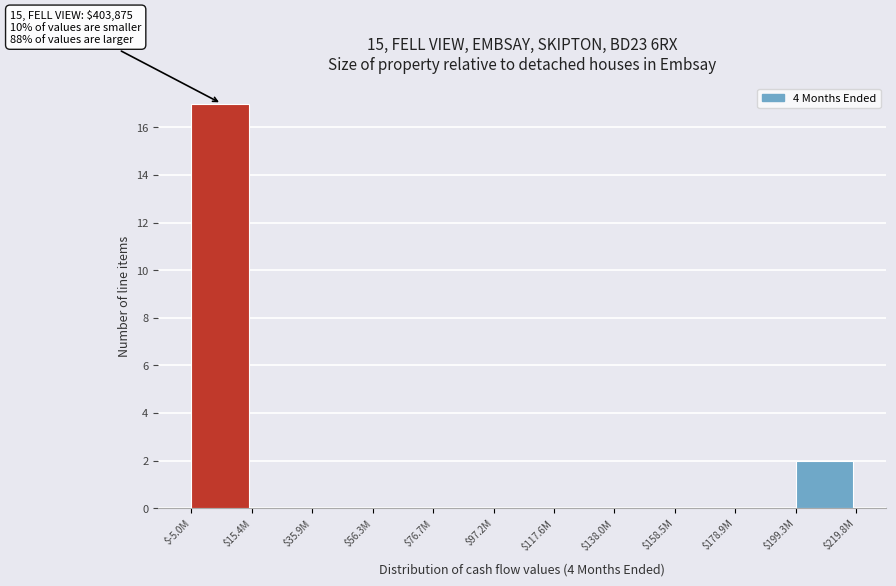

What is the greatest value displayed?

17